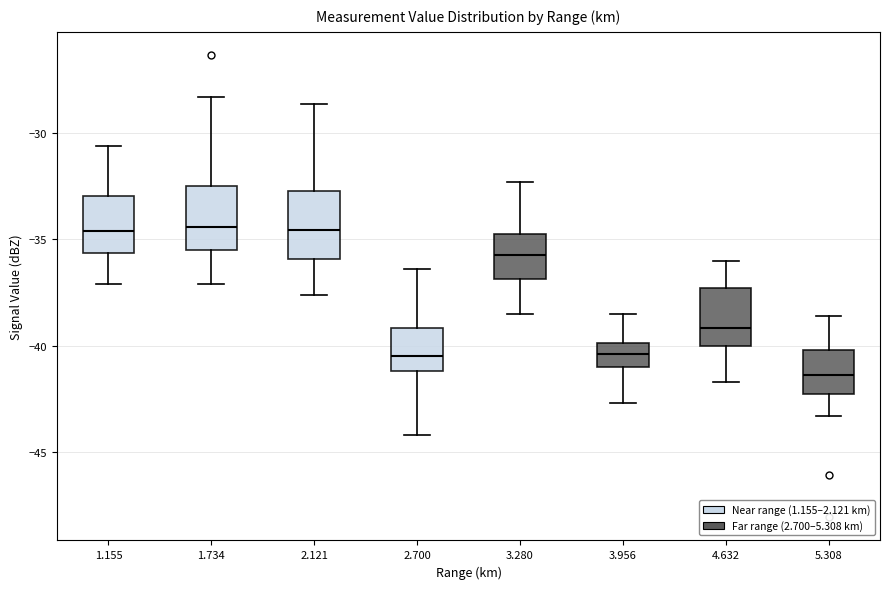

Where is the lower edge of the box at x = 3.280 on the y-axis? The values are not printed on the chart, so give them approximately, as read against the axis.

-37.0